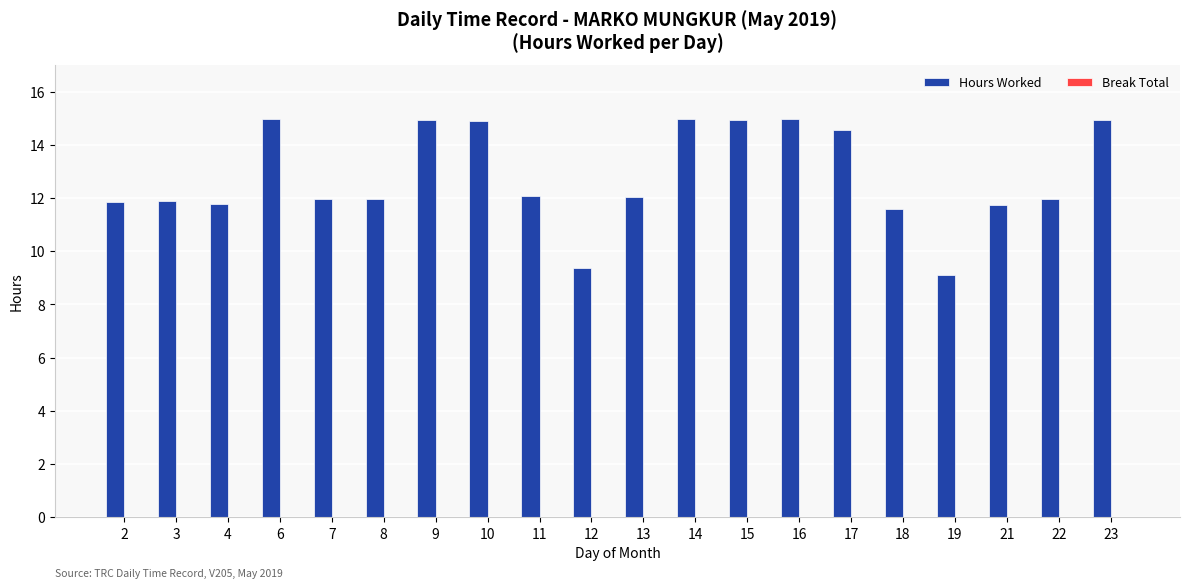

What is the difference between the maximum and minimum values?

5.9